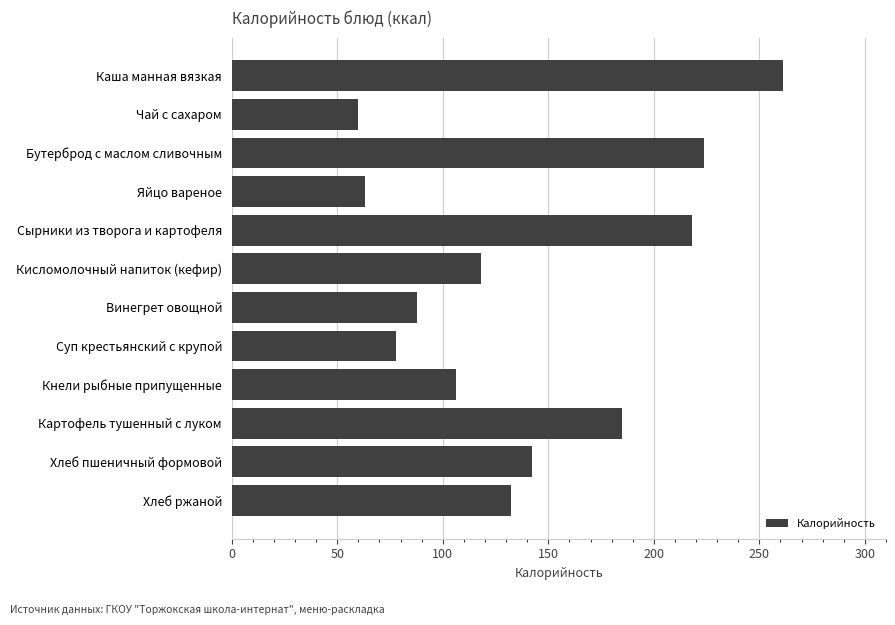

The value at Каша манная вязкая is 261.1. True or false?

True